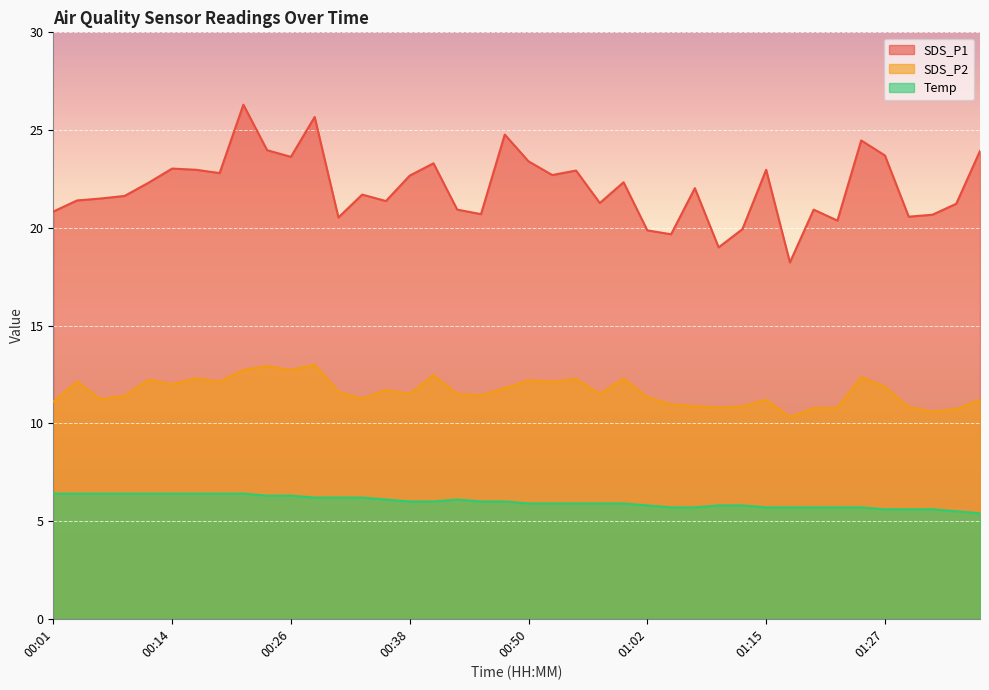

Reading right to left, transcribe all the data shown in this chart.

SDS_P1: 01:36=23.9	01:34=21.2	01:32=20.7	01:29=20.6	01:27=23.7	01:24=24.5	01:22=20.4	01:19=20.9	01:17=18.2	01:15=23.0	01:12=19.9	01:10=19.0	01:07=22.0	01:05=19.7	01:02=19.9	01:00=22.3	00:57=21.3	00:55=22.9	00:53=22.7	00:50=23.4	00:48=24.8	00:45=20.7	00:43=20.9	00:40=23.3	00:38=22.7	00:36=21.4	00:33=21.7	00:31=20.5	00:28=25.7	00:26=23.6	00:23=24.0	00:21=26.3	00:18=22.8	00:16=23.0	00:14=23.0	00:11=22.3	00:09=21.6	00:06=21.5	00:04=21.4	00:01=20.8
SDS_P2: 01:36=11.2	01:34=10.7	01:32=10.6	01:29=10.8	01:27=11.9	01:24=12.4	01:22=10.8	01:19=10.8	01:17=10.3	01:15=11.2	01:12=10.9	01:10=10.8	01:07=10.9	01:05=11.0	01:02=11.3	01:00=12.3	00:57=11.5	00:55=12.3	00:53=12.1	00:50=12.2	00:48=11.8	00:45=11.4	00:43=11.5	00:40=12.5	00:38=11.5	00:36=11.7	00:33=11.3	00:31=11.6	00:28=13.0	00:26=12.7	00:23=12.9	00:21=12.7	00:18=12.1	00:16=12.3	00:14=12.0	00:11=12.2	00:09=11.4	00:06=11.2	00:04=12.1	00:01=11.1
Temp: 01:36=5.4	01:34=5.5	01:32=5.6	01:29=5.6	01:27=5.6	01:24=5.7	01:22=5.7	01:19=5.7	01:17=5.7	01:15=5.7	01:12=5.8	01:10=5.8	01:07=5.7	01:05=5.7	01:02=5.8	01:00=5.9	00:57=5.9	00:55=5.9	00:53=5.9	00:50=5.9	00:48=6.0	00:45=6.0	00:43=6.1	00:40=6.0	00:38=6.0	00:36=6.1	00:33=6.2	00:31=6.2	00:28=6.2	00:26=6.3	00:23=6.3	00:21=6.4	00:18=6.4	00:16=6.4	00:14=6.4	00:11=6.4	00:09=6.4	00:06=6.4	00:04=6.4	00:01=6.4